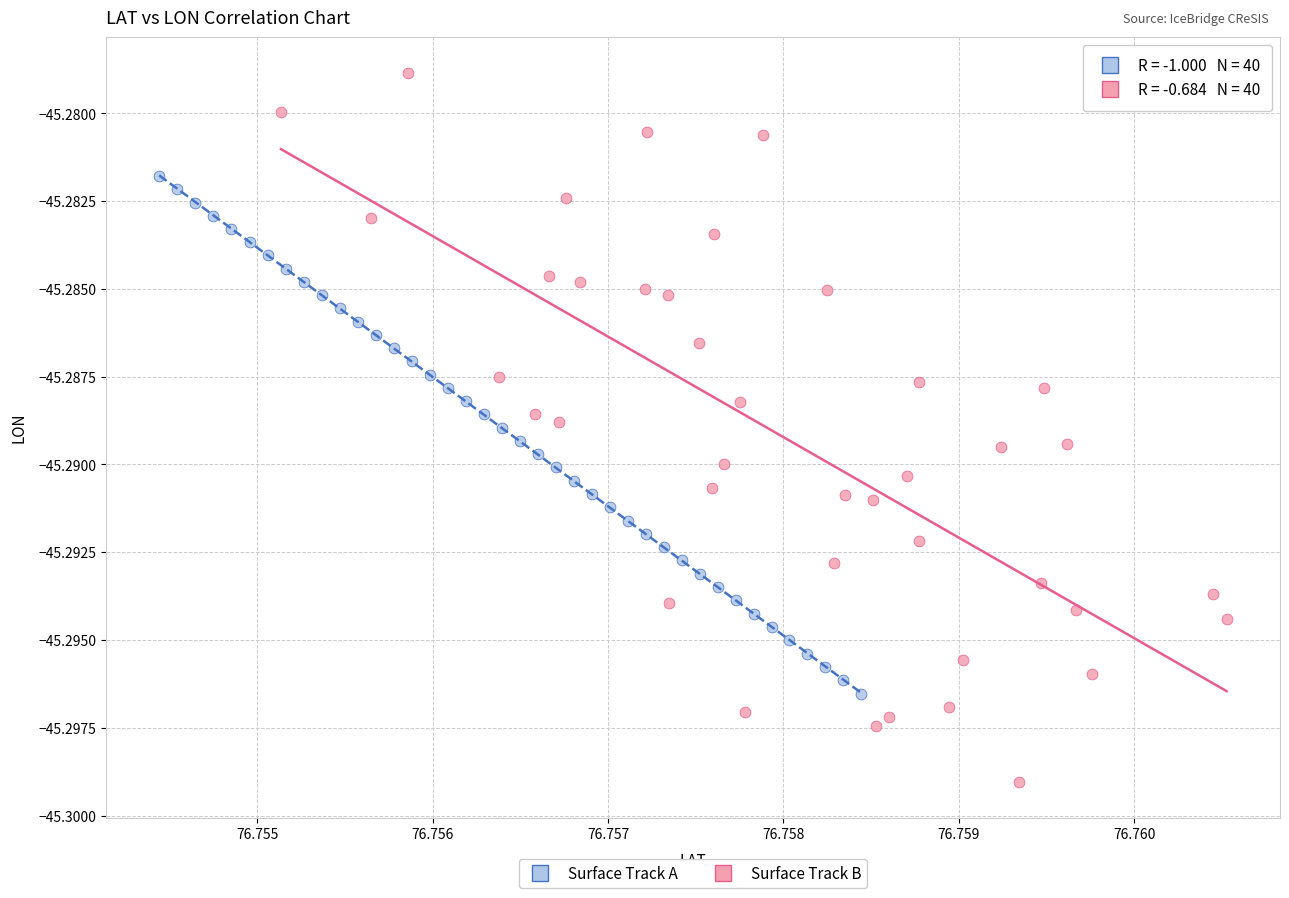

Which series contains the lowest Y value?

Surface Track B